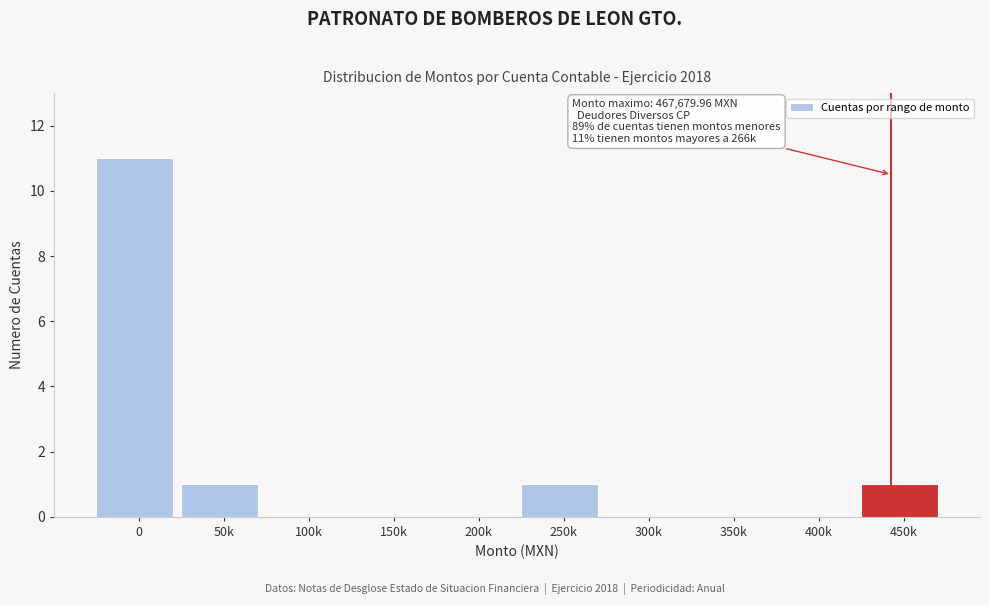

Reading right to left, transcribe all the data shown in this chart.

450k=1	400k=0	350k=0	300k=0	250k=1	200k=0	150k=0	100k=0	50k=1	0=11